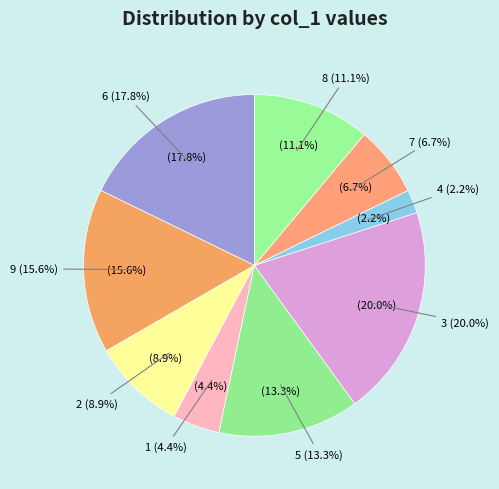

What is the largest slice in the pie chart?

col_1=3